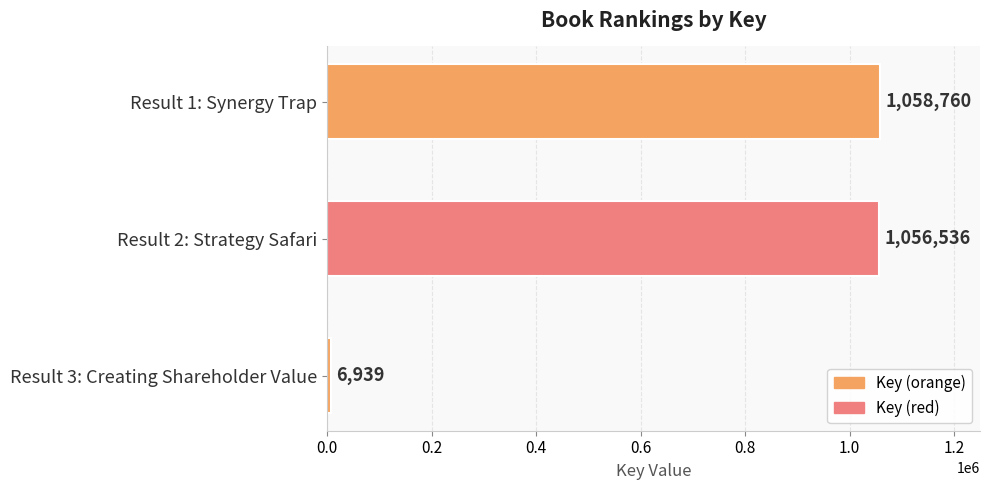

List the labels in order of value, largest first.

Result 1: Synergy Trap, Result 2: Strategy Safari, Result 3: Creating Shareholder Value